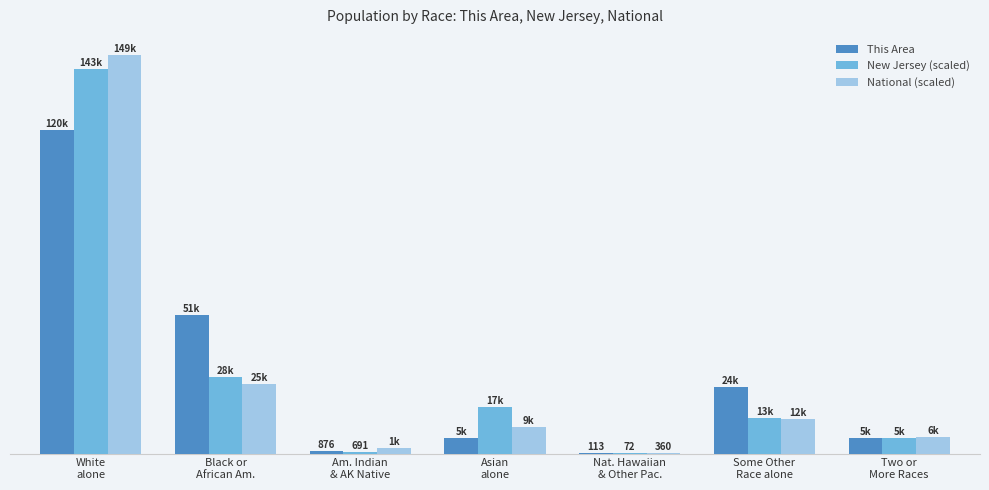

What are all the series names shown in the legend?

This Area, New Jersey (scaled), National (scaled)